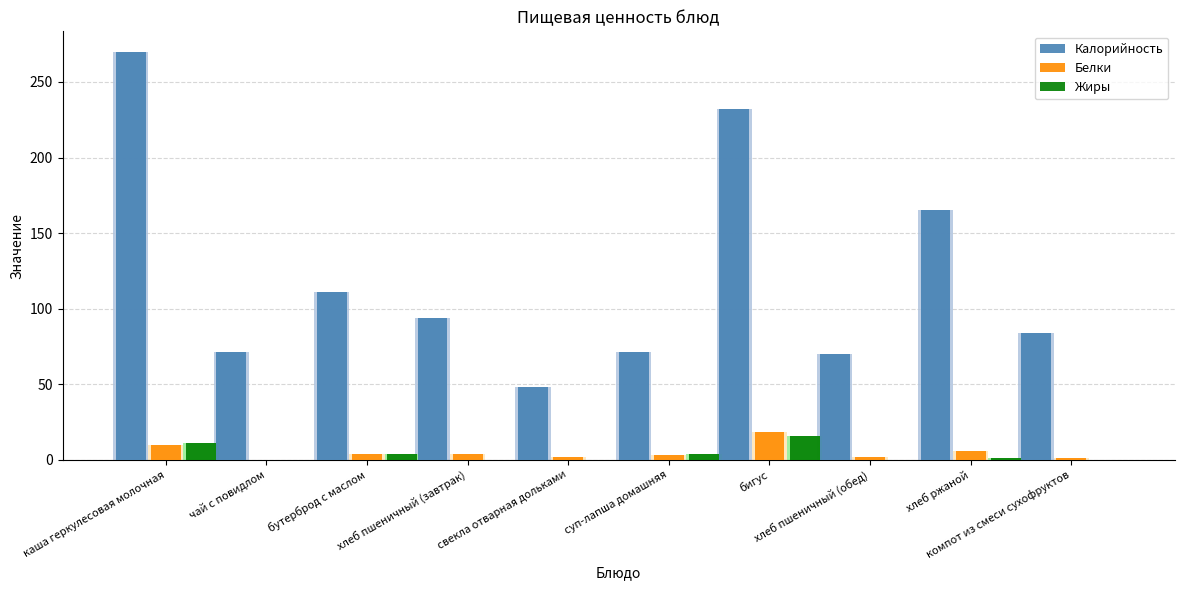

What are all the series names shown in the legend?

Калорийность, Белки, Жиры